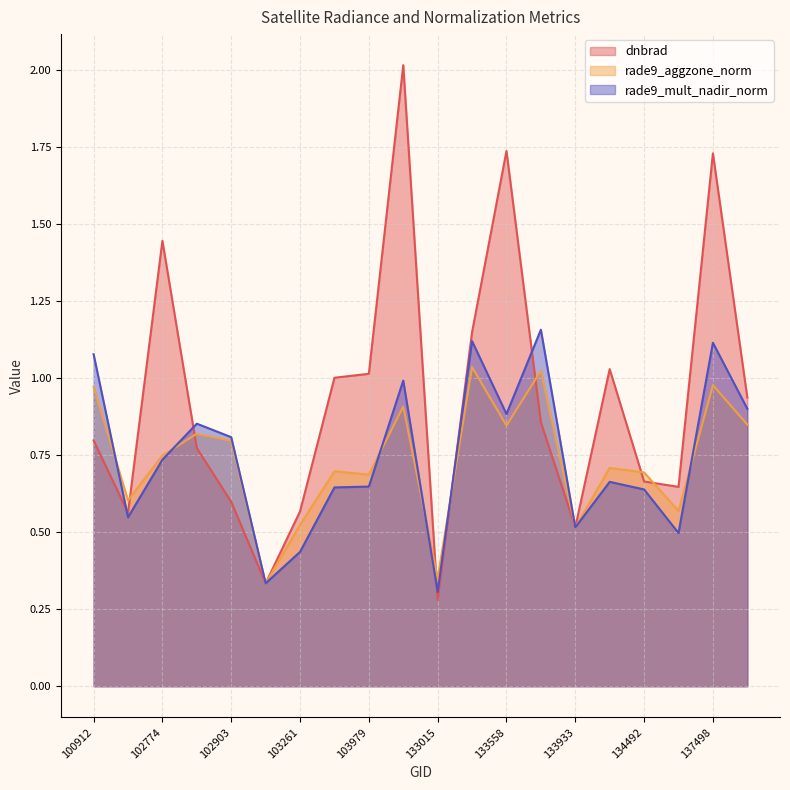

Which has a higher value, 103261 or 133749?

133749